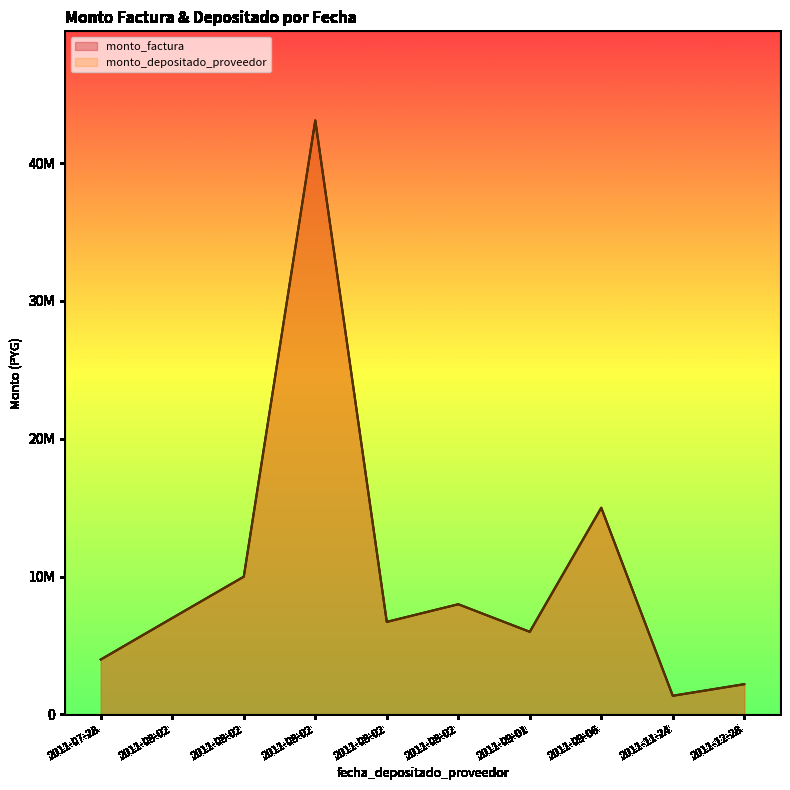

At which label does monto_depositado_proveedor reach its peak?

2011-08-02